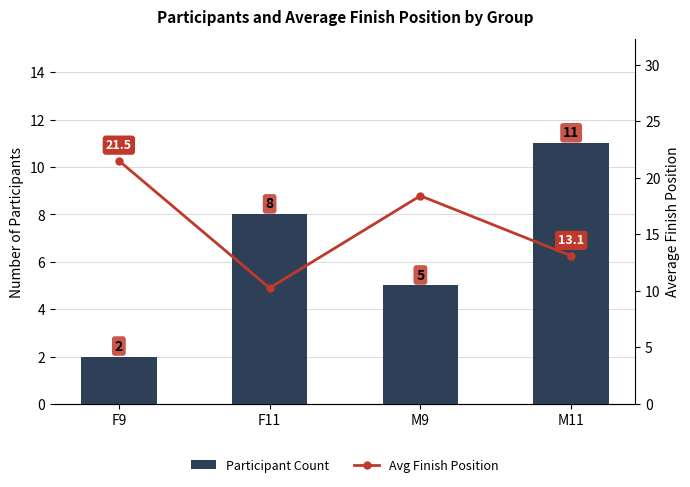

How many Participant Count values are between 5 and 11?

3